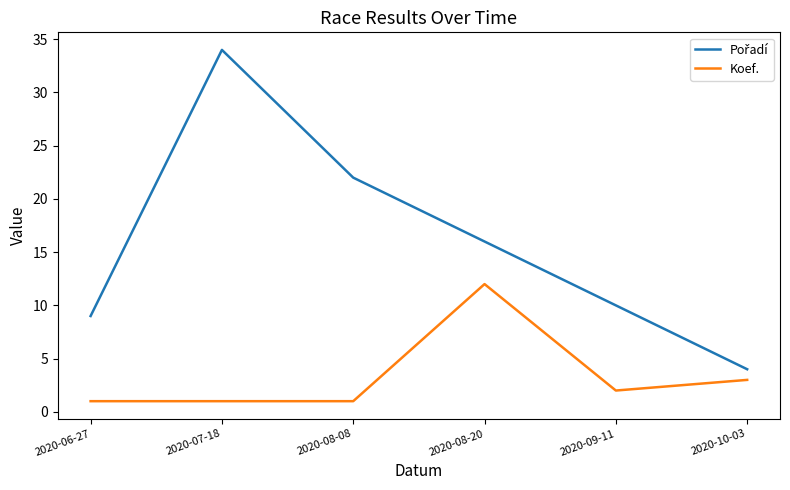

What position from the left is 2020-06-27?

1